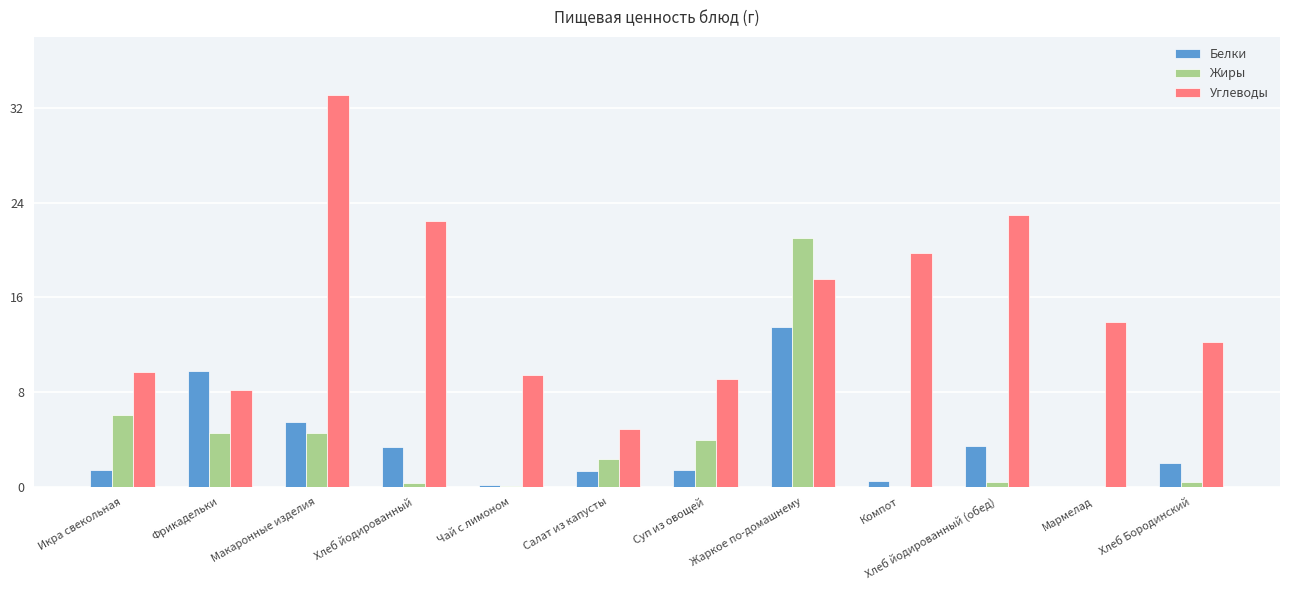

What is the sum of all Белки values?

42.3